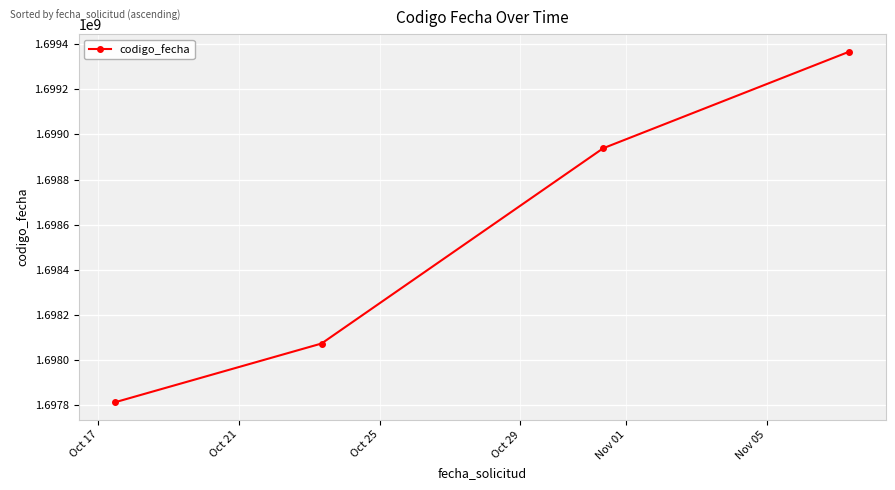

What is the difference between the maximum and minimum values?

1554272